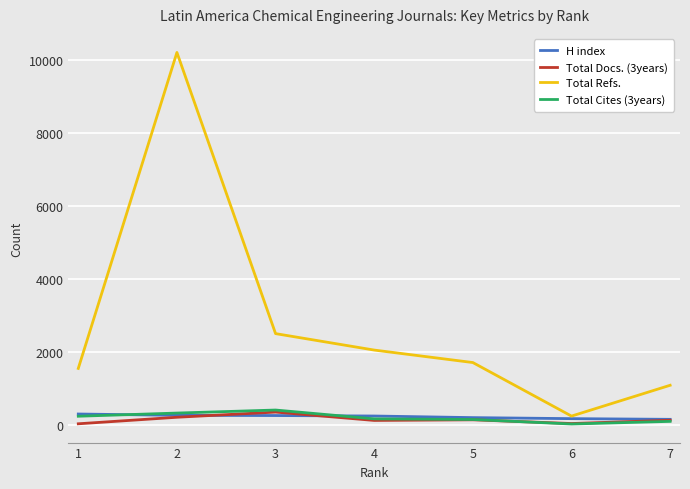

What is the minimum value for Total Refs.?

251